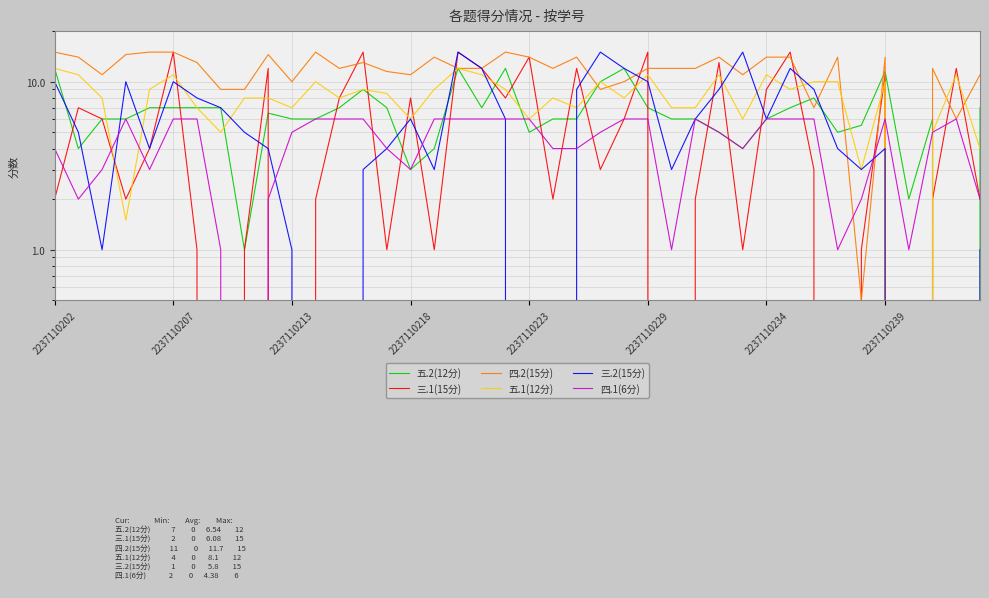

True or false: 五.2(12分) has a value of 6.0 at 2237110213.

True